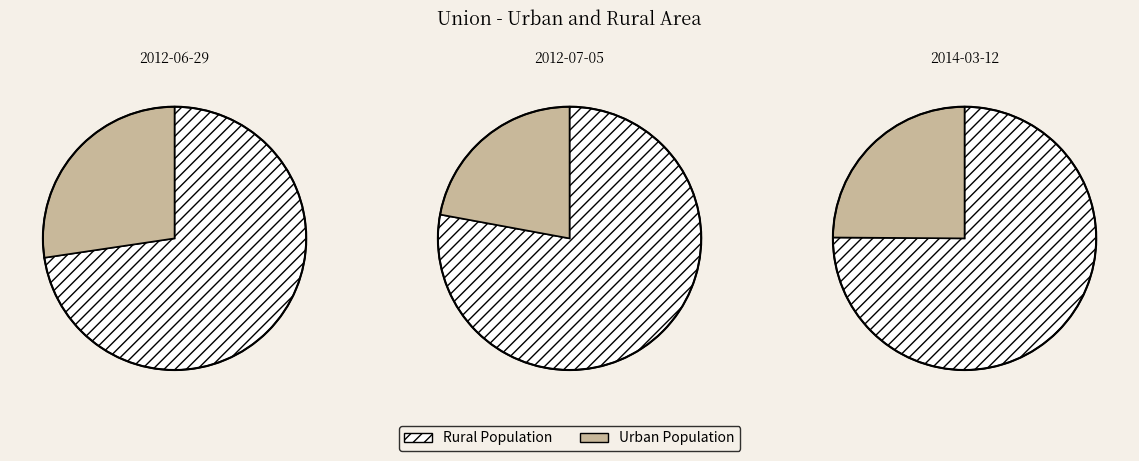

Which slice is the smallest?

2012-07-05